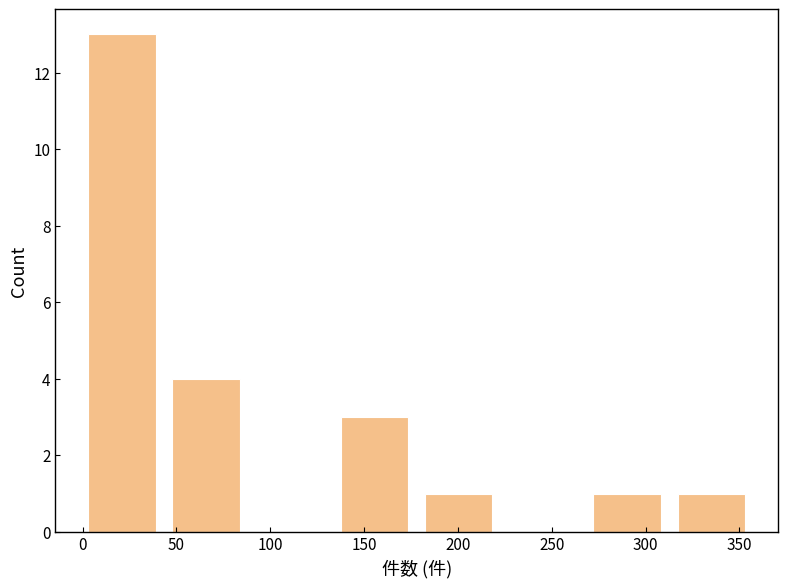

Over which range of the x-axis is the bar tallest?

5 to 50